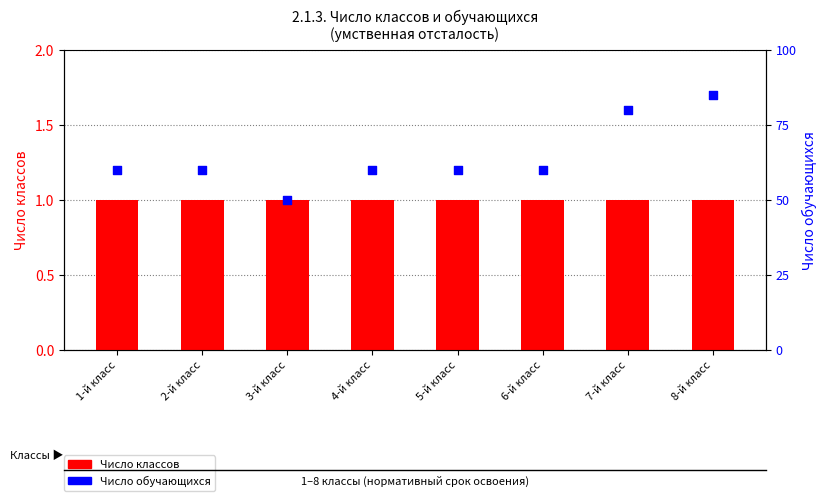

Which series contains the highest Y value?

Число обучающихся